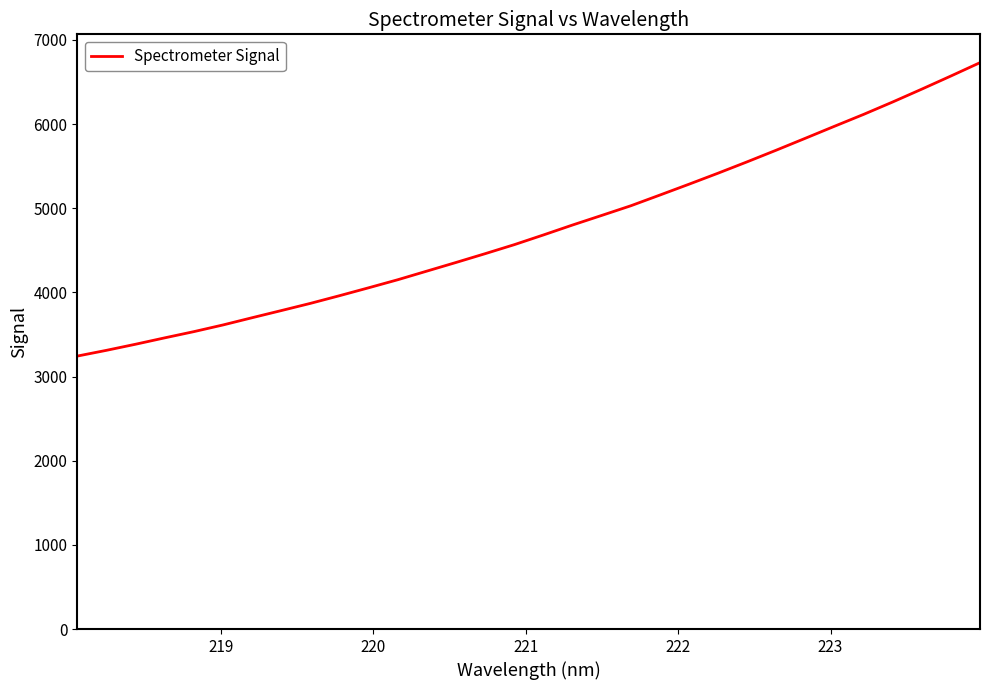

What is the difference between the maximum and minimum values?

3486.8